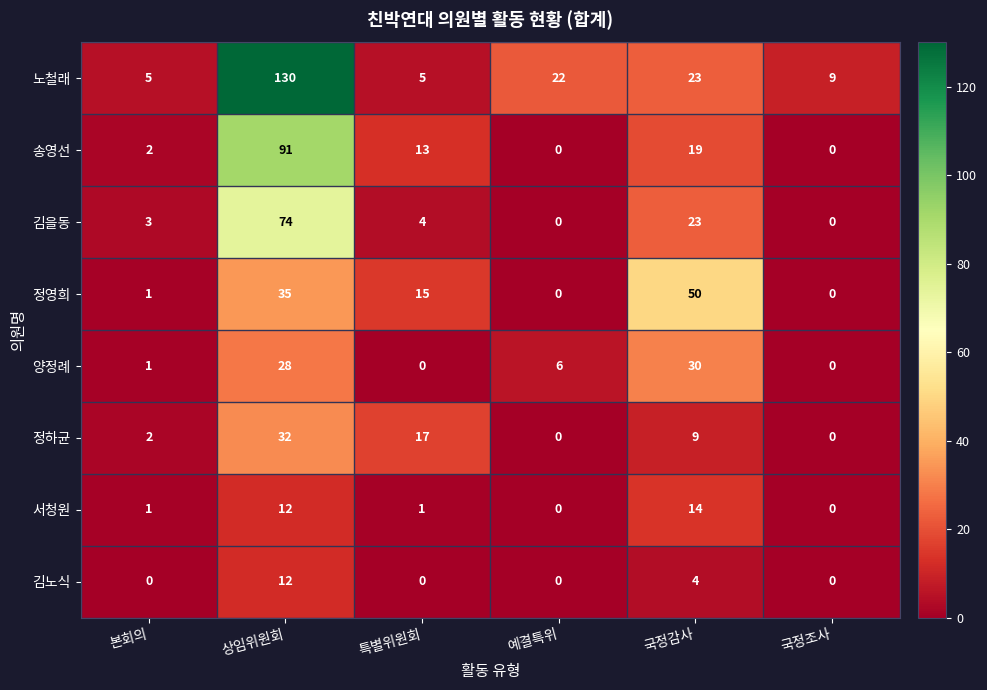

At which category is the sum across all series the highest?

상임위원회